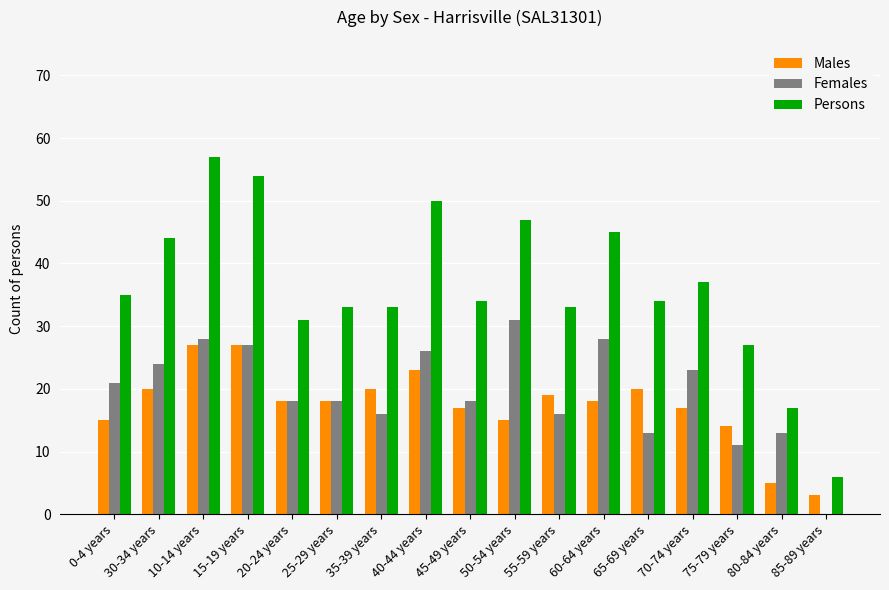

What is the maximum value for Males?

27